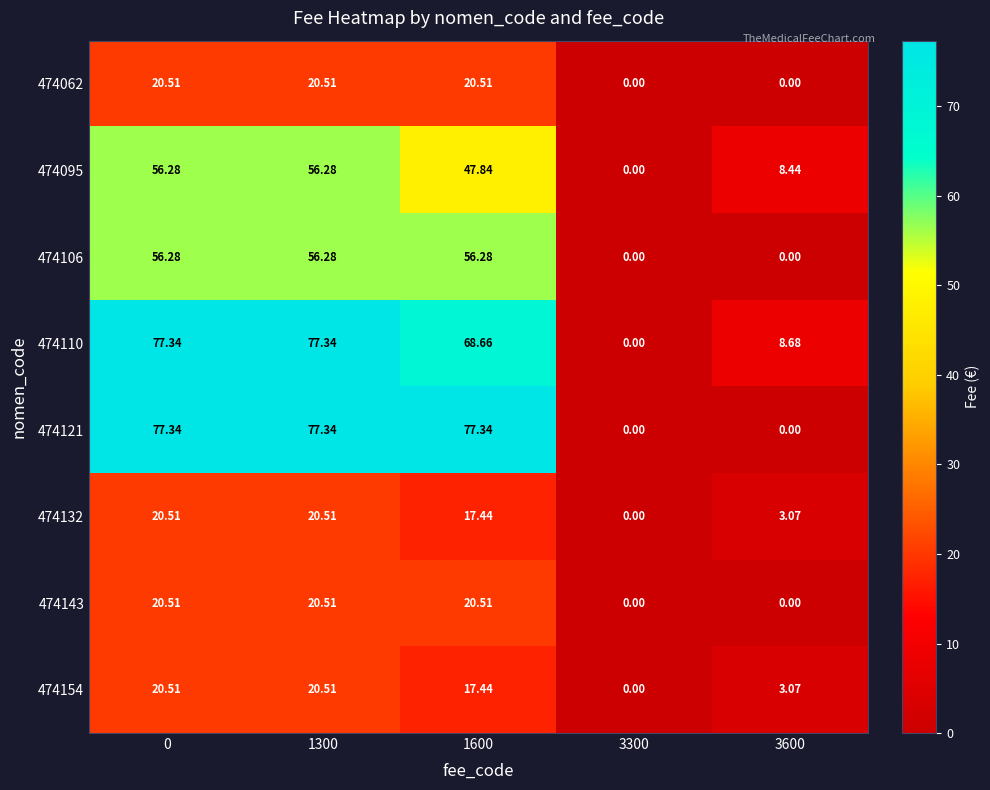

How many values in the 474062 series exceed 20?

3